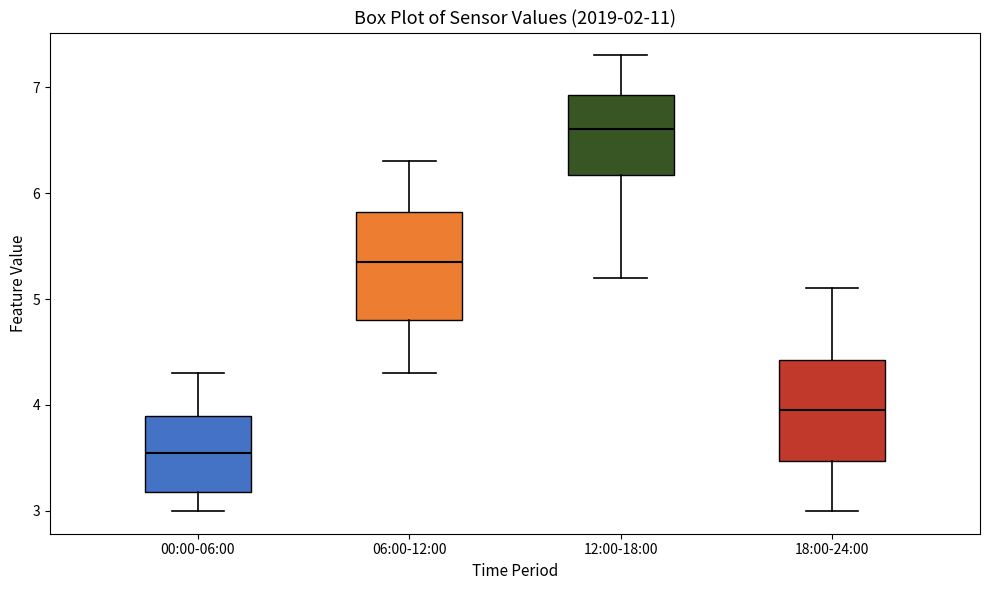

Which box's median line is the highest?

12:00-18:00